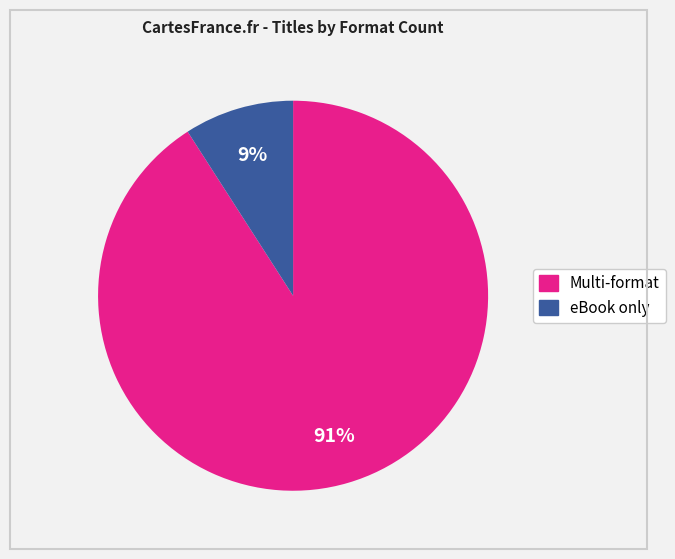

Is there a majority slice in this chart?

Yes